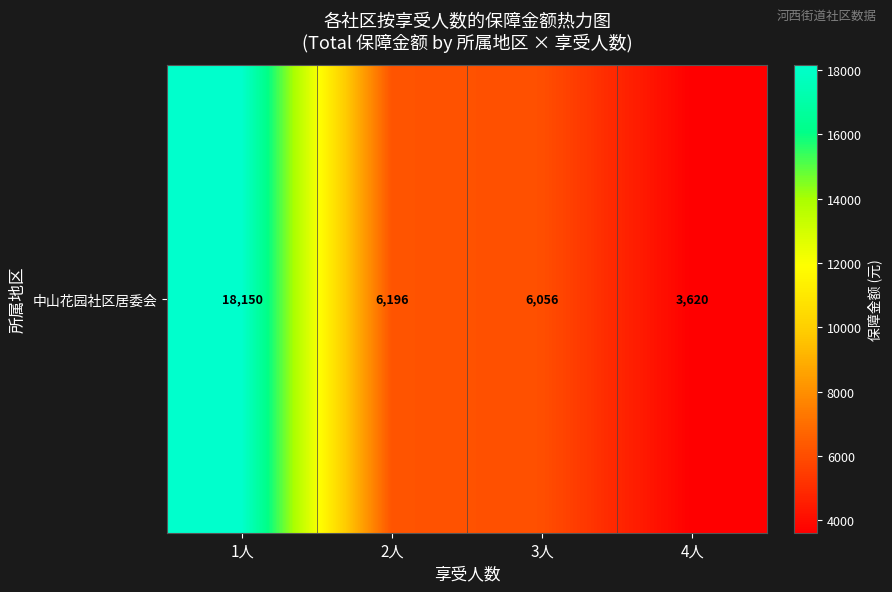

Where is the data nearest to the value 10885?

2人